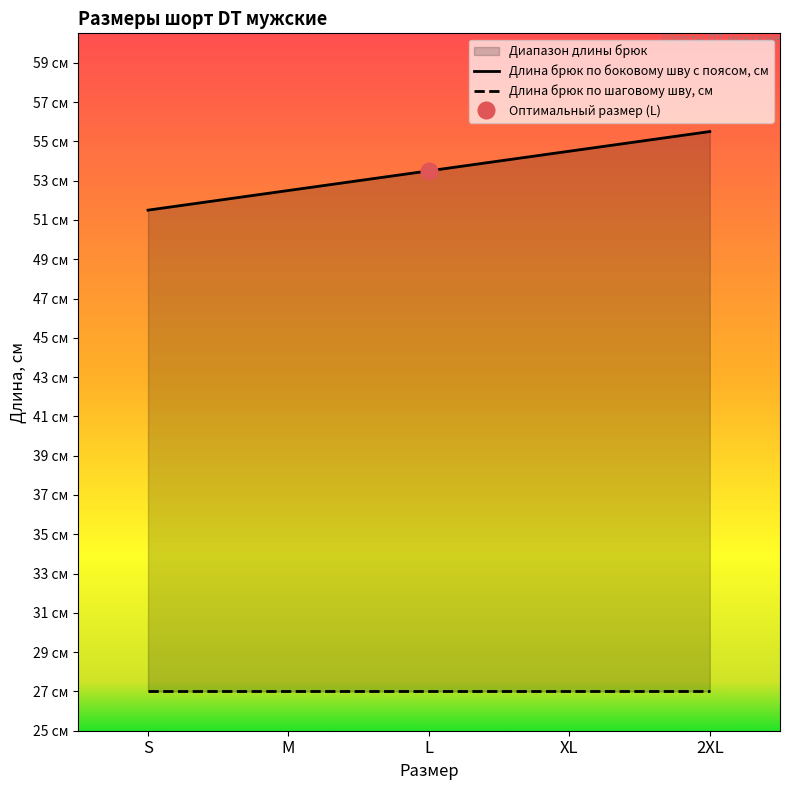

Rank the categories by value from highest to lowest.

2XL, XL, L, M, S